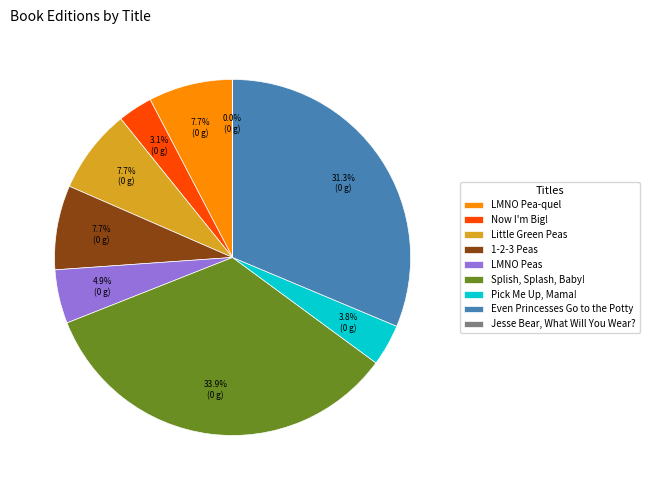

To the nearest percent, what percentage of the pie is Pick Me Up, Mama!?

4%